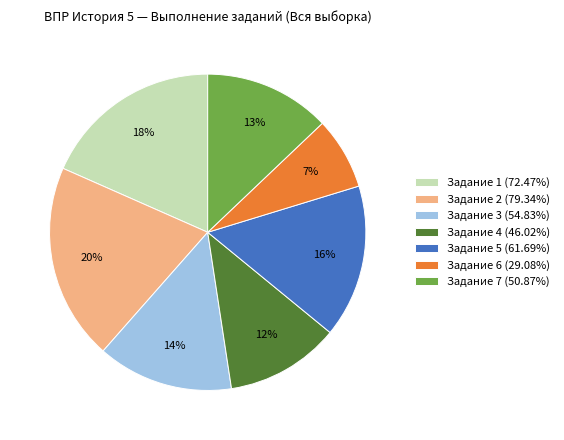

To the nearest percent, what percentage of the pie is Задание 1 (72.47%)?

18%